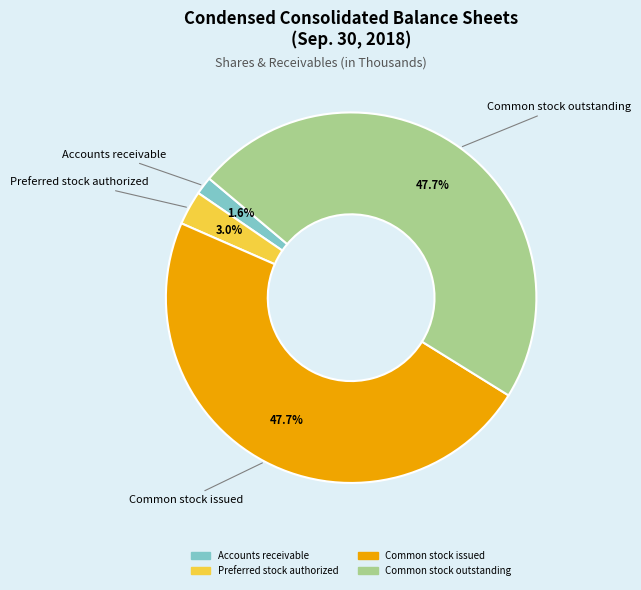

What is the total percentage of Accounts receivable and Common stock issued?

49.3%